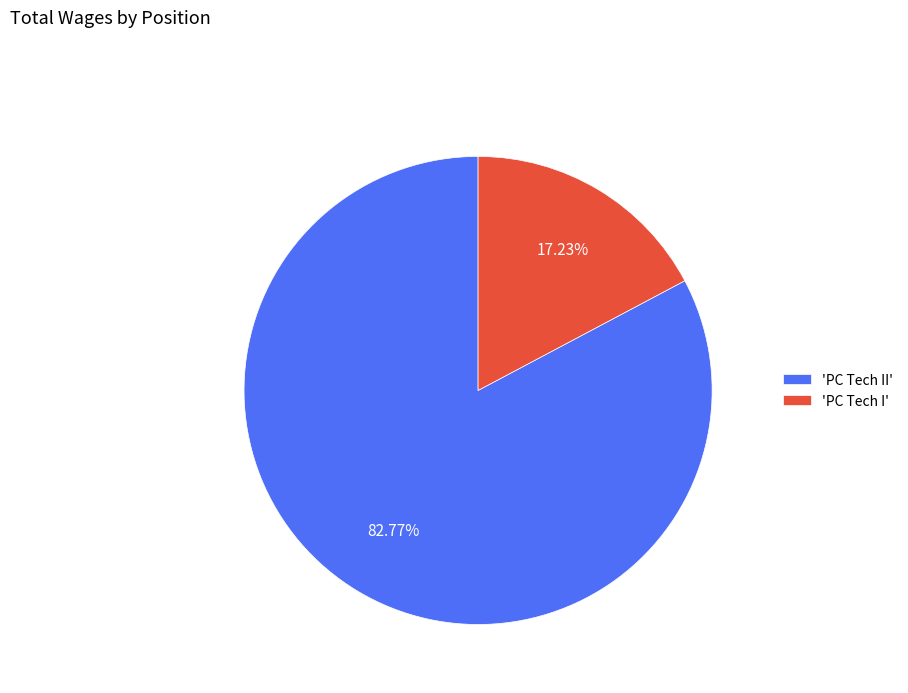

What is the ratio of the value at 'PC Tech II' to the value at 'PC Tech I'?

4.8